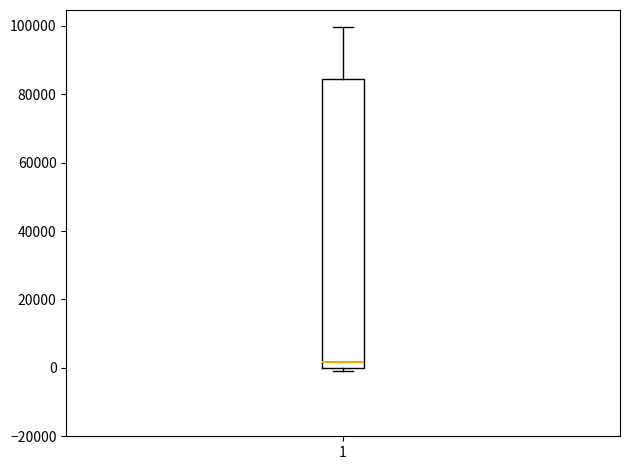

Transcribe this box plot: give where the median line is, the range the box spans, and where the two whiskers end, as read against the y-axis. The values are not printed on the chart, so give them approximately, as read against the axis.

median 2000, box 0 to 84000, whiskers 0 (just below the box's lower edge) to 100000